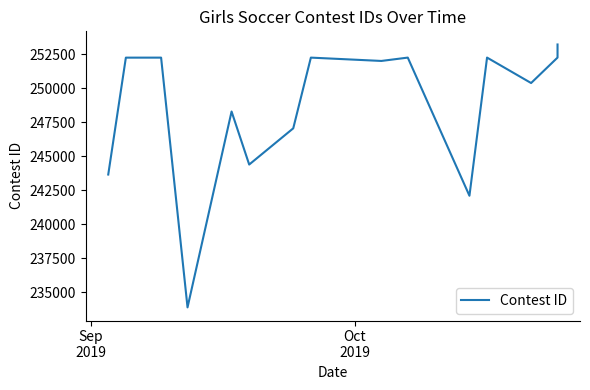

At which label is the value closest to 243560?

Sep
2019